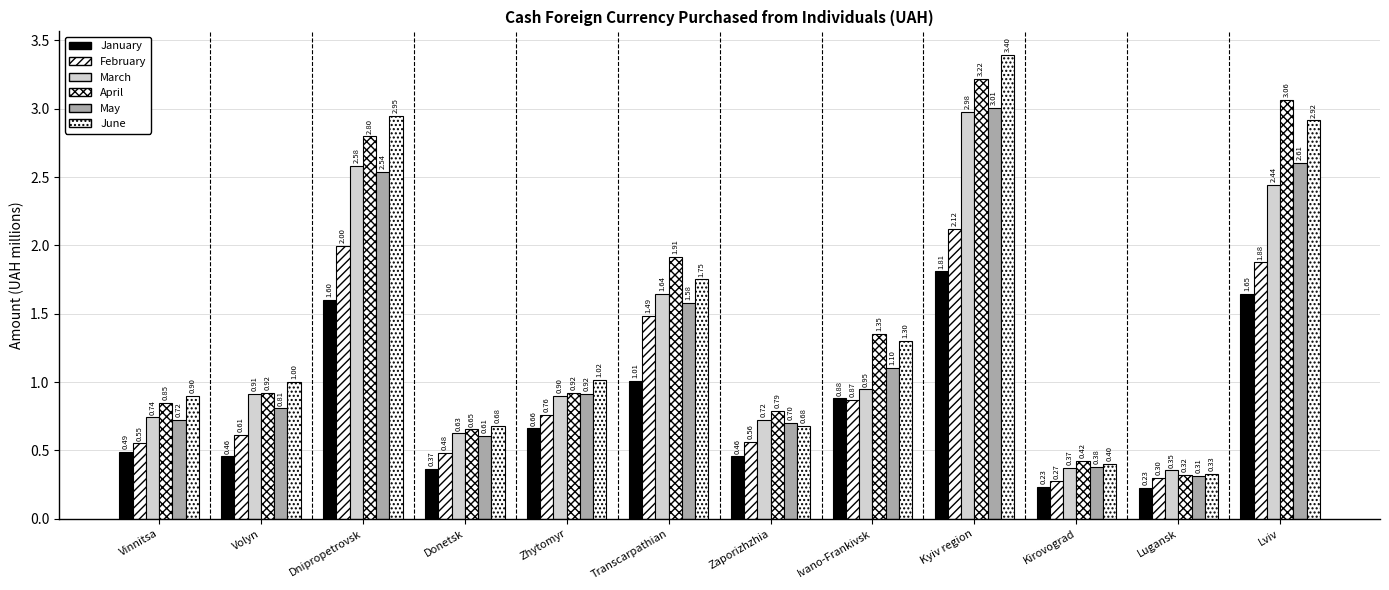

Is it true that February equals 0.3 at Ivano-Frankivsk?

False